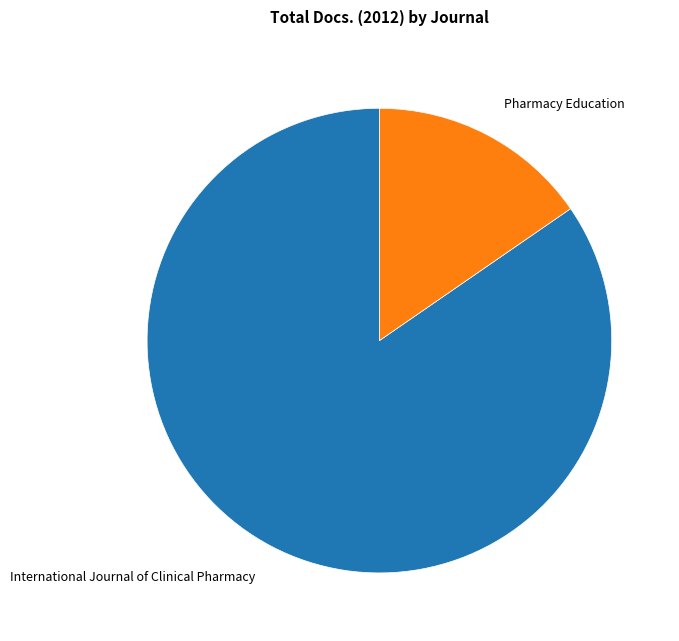

Is there a majority slice in this chart?

Yes